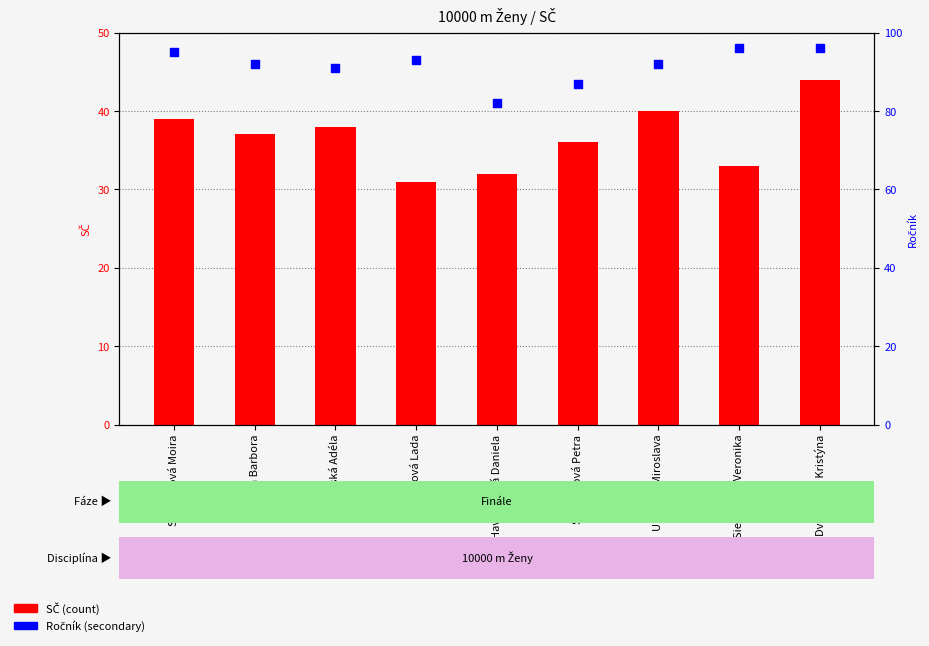

Which series contains the lowest Y value?

SČ